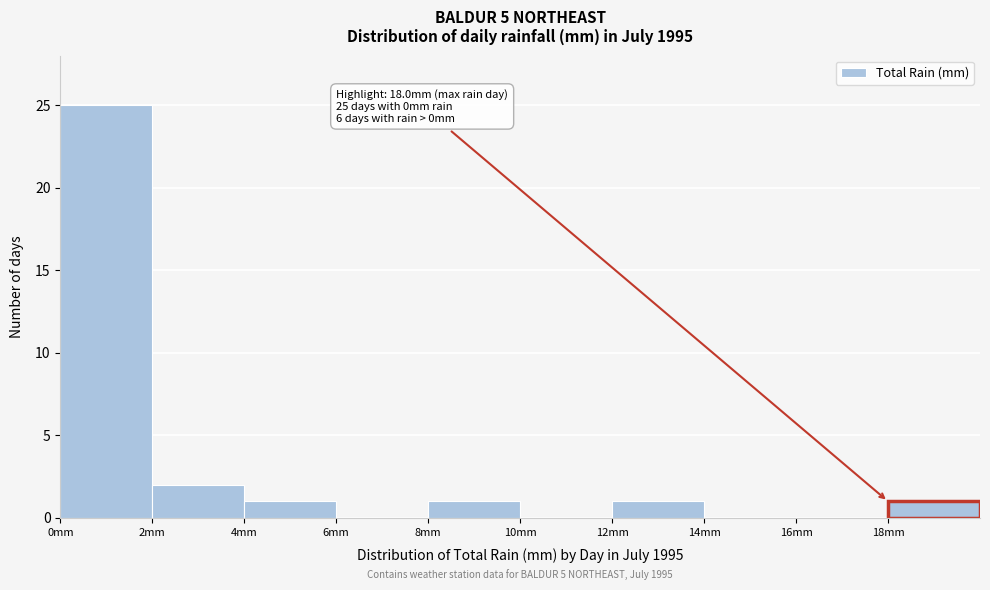

Over which range of the x-axis is the bar tallest?

0 to 2